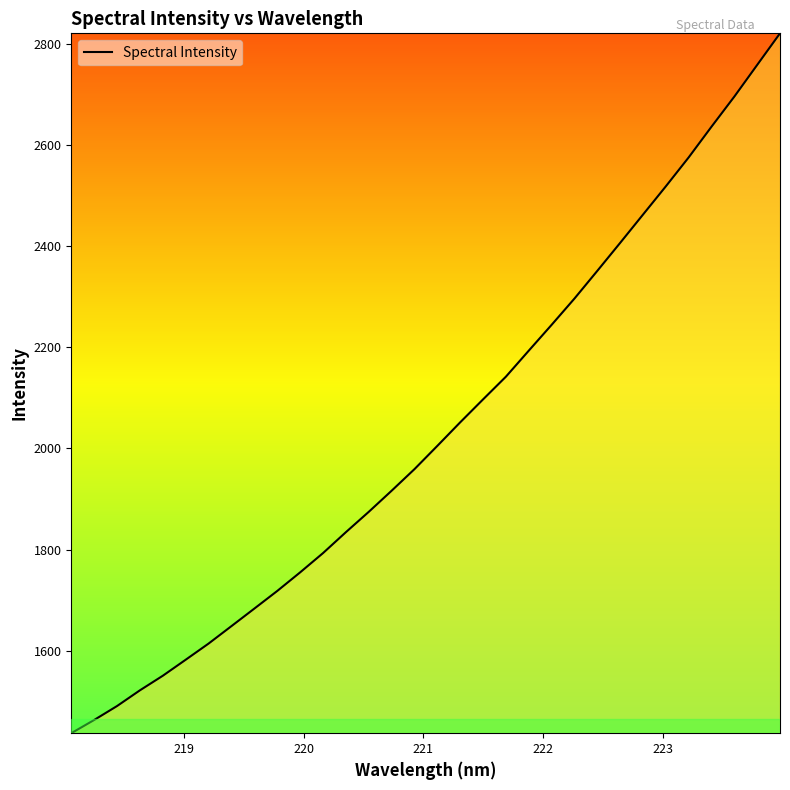

What is the smallest value displayed?

1436.6